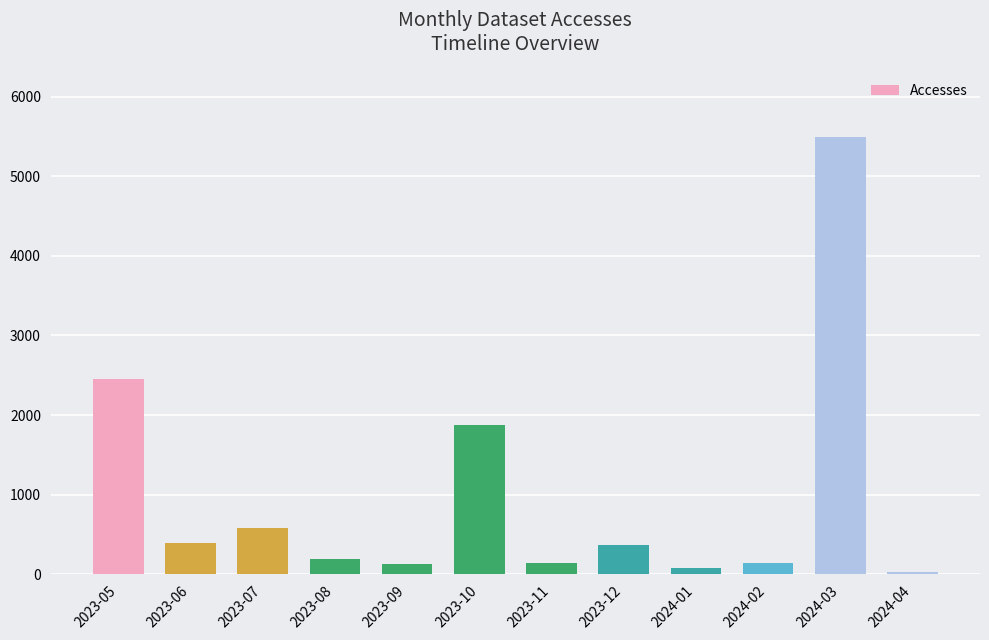

The value at 2023-07 is 175. True or false?

False